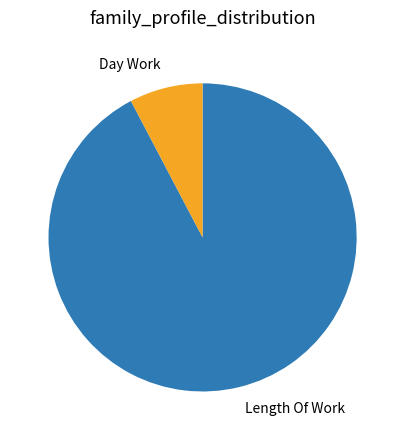

What is the largest slice in the pie chart?

Length Of Work